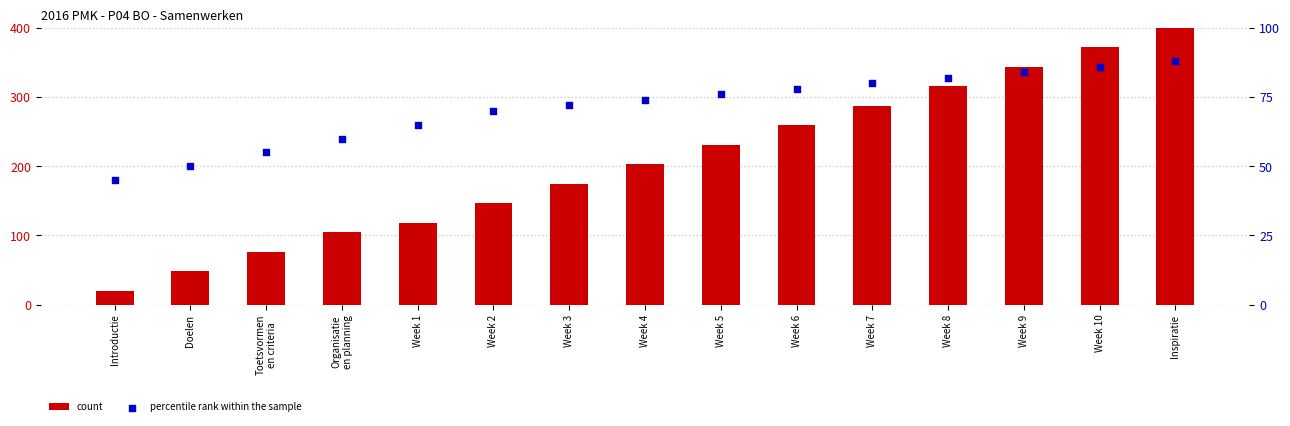

What are all the series names shown in the legend?

count, percentile rank within the sample